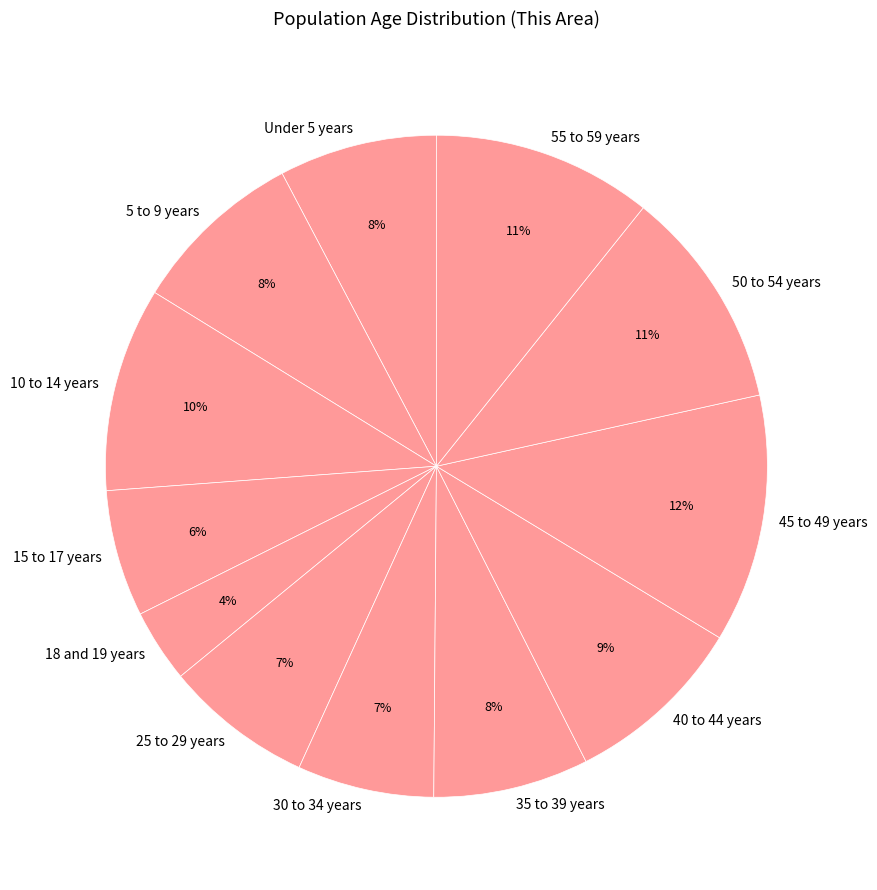

Which slice is the smallest?

18 and 19 years